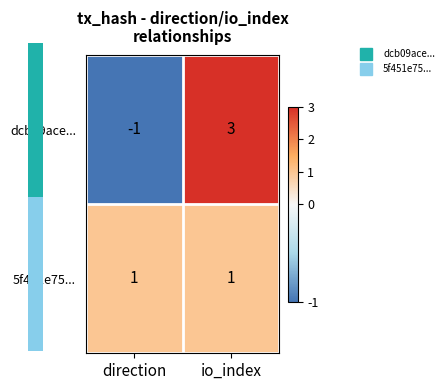

True or false: dcb09ace... has a value of 3 at io_index.

True